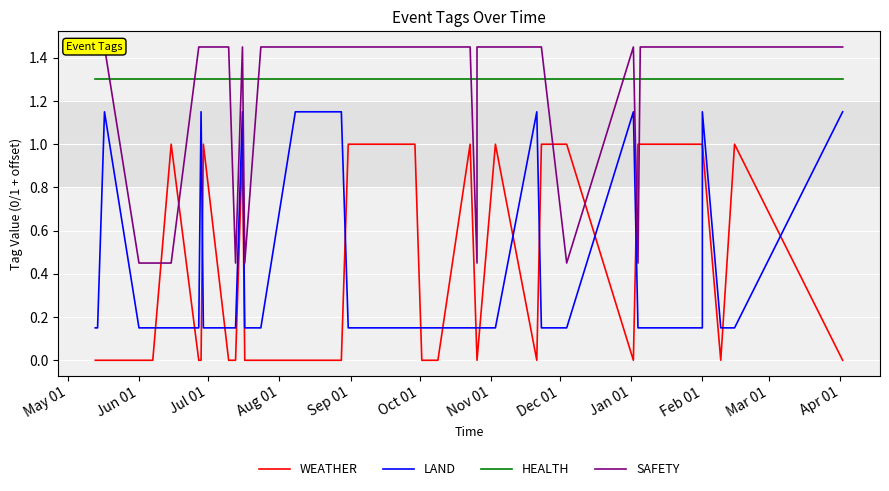

Is it true that SAFETY equals 2.2 at 30?

False